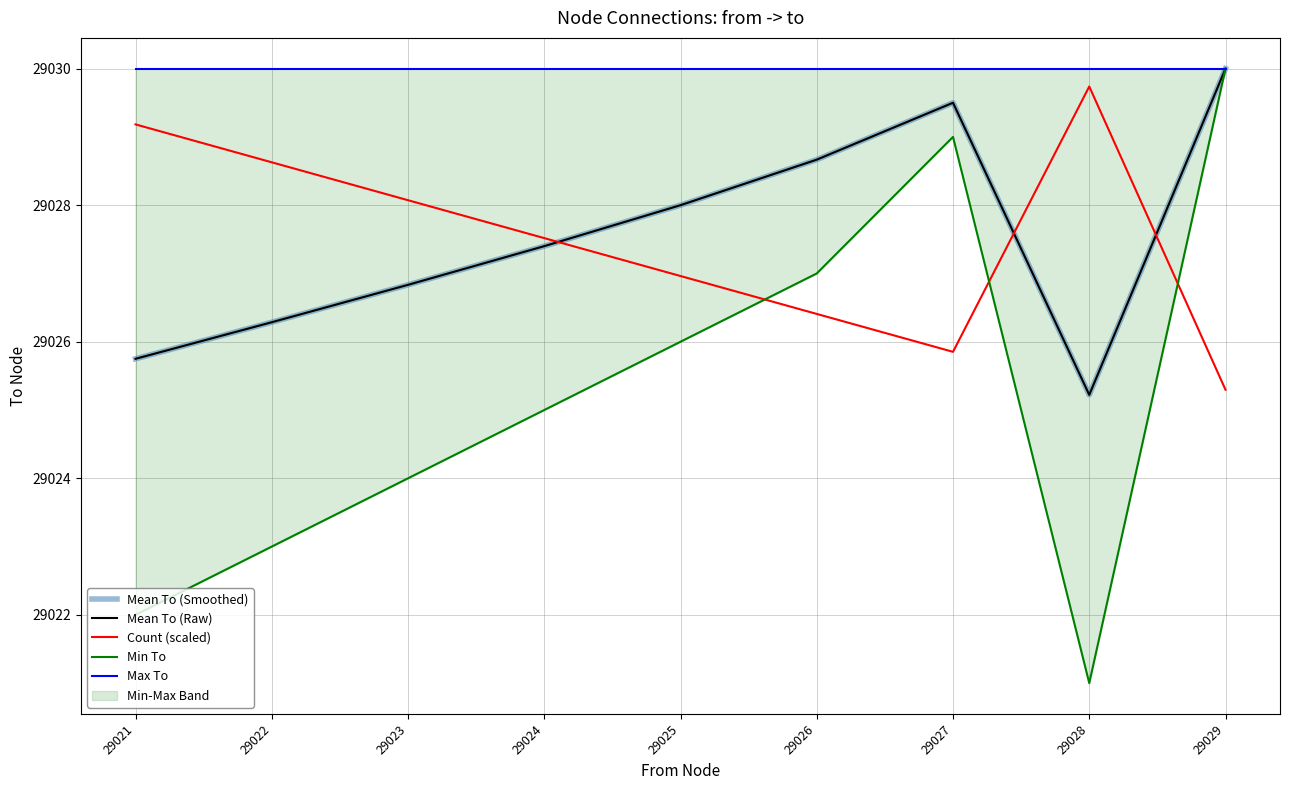

Which category has the highest value in the Mean To (Raw) series?

29029